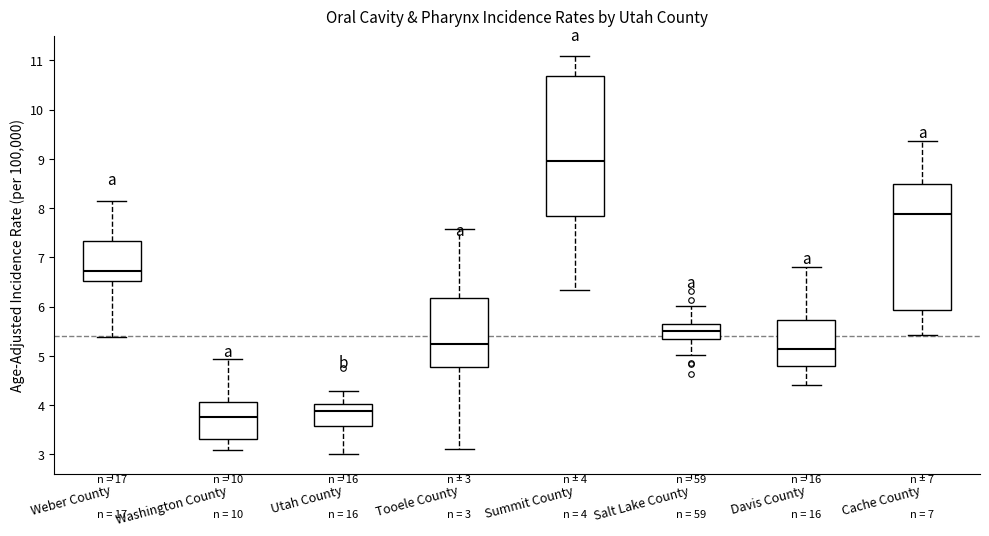

Which box has the highest median line?

Summit County